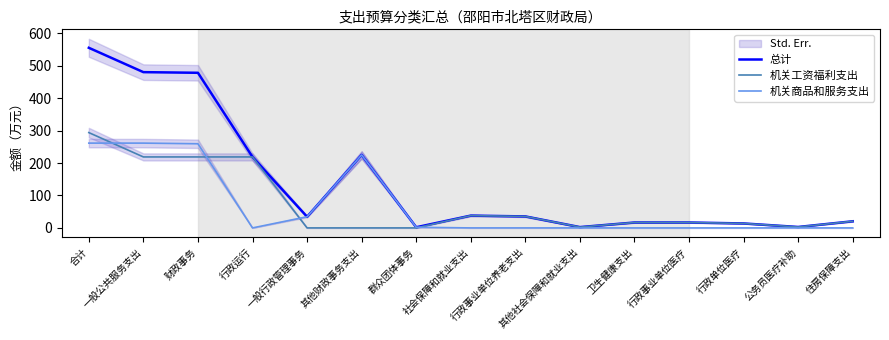

Is it true that 机关工资福利支出 equals 37.9 at 社会保障和就业支出?

True